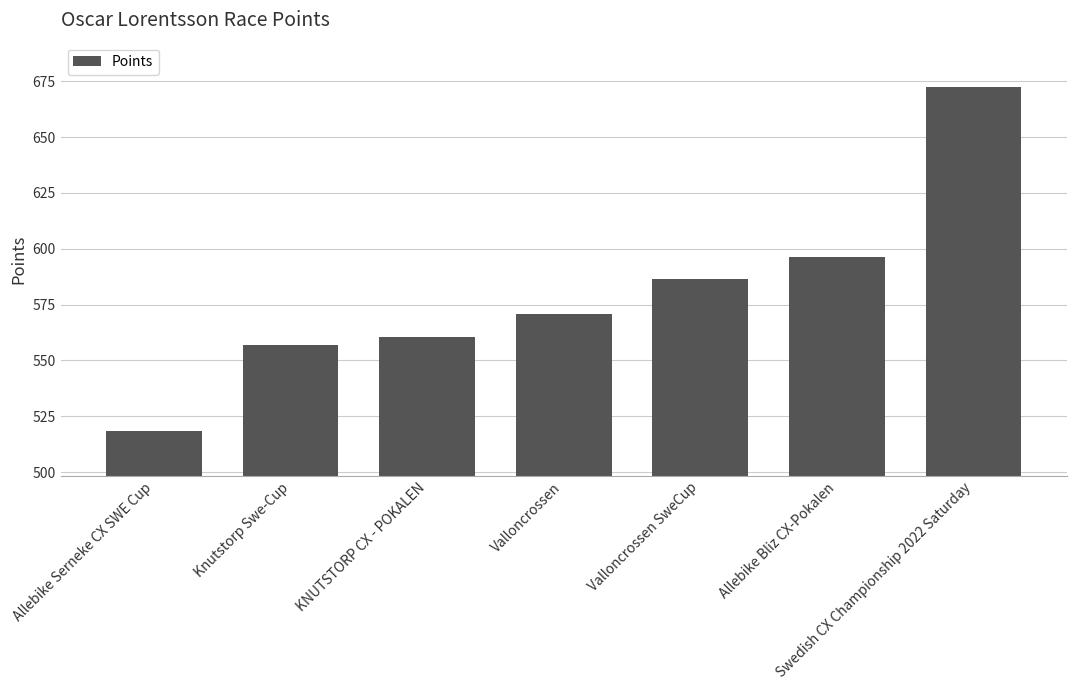

Which category has the highest value across all series?

Swedish CX Championship 2022 Saturday